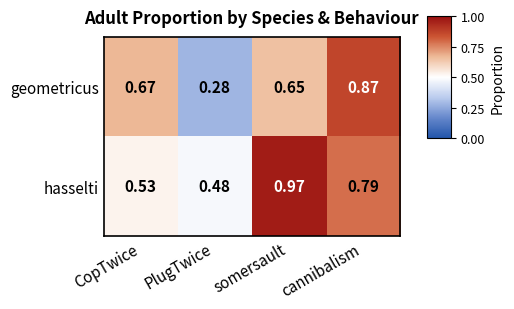

List the series in order of their peak value, highest first.

hasselti, geometricus